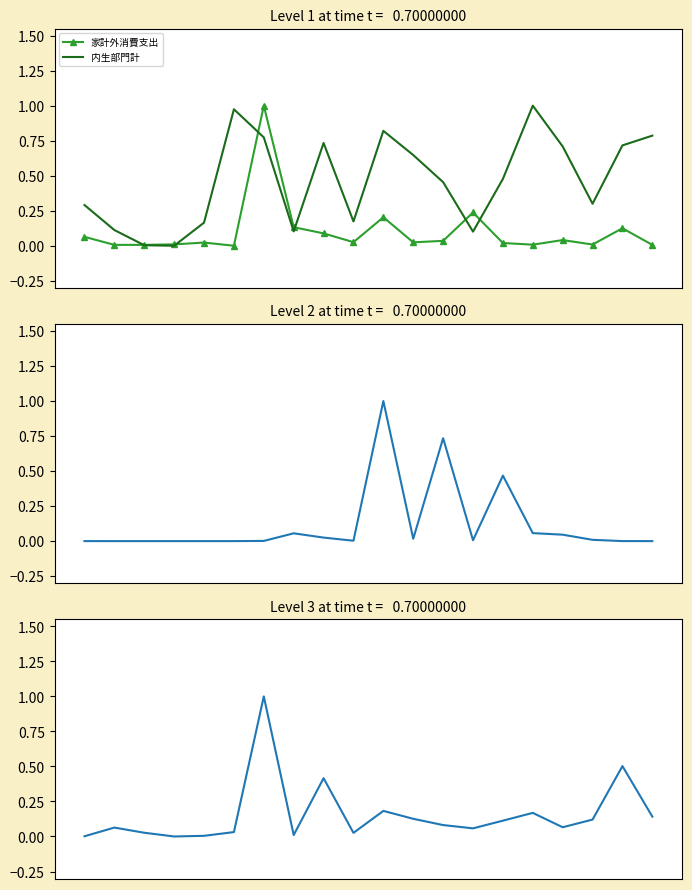

Reading left to right, transcribe all the data shown in this chart.

家計外消費支出: 0=0.1	1=0.0	2=0.0	3=0.0	4=0.0	5=0.0	6=1.0	7=0.1	8=0.1	9=0.0	10=0.2	11=0.0	12=0.0	13=0.2	14=0.0	15=0.0	16=0.0	17=0.0	18=0.1	19=0.0
内生部門計: 0=0.3	1=0.1	2=0.0	3=0.0	4=0.2	5=1.0	6=0.8	7=0.1	8=0.7	9=0.2	10=0.8	11=0.6	12=0.5	13=0.1	14=0.5	15=1.0	16=0.7	17=0.3	18=0.7	19=0.8
窯業・土石製品投入: 0=0.0	1=0.0	2=0.0	3=0.0	4=0.0	5=0.0	6=0.0	7=0.1	8=0.0	9=0.0	10=1.0	11=0.0	12=0.7	13=0.0	14=0.5	15=0.1	16=0.0	17=0.0	18=0.0	19=0.0
水道投入: 0=0.0	1=0.1	2=0.0	3=0.0	4=0.0	5=0.0	6=1.0	7=0.0	8=0.4	9=0.0	10=0.2	11=0.1	12=0.1	13=0.1	14=0.1	15=0.2	16=0.1	17=0.1	18=0.5	19=0.1